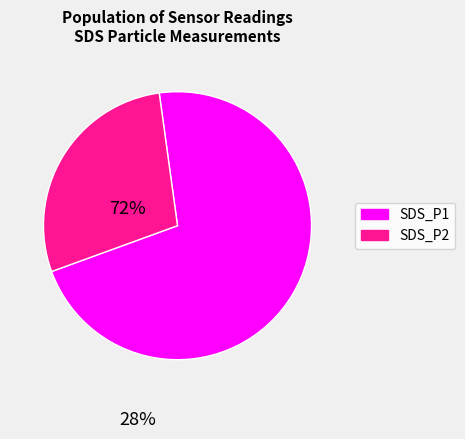

How much of the chart is everything except SDS_P1?

28.2%